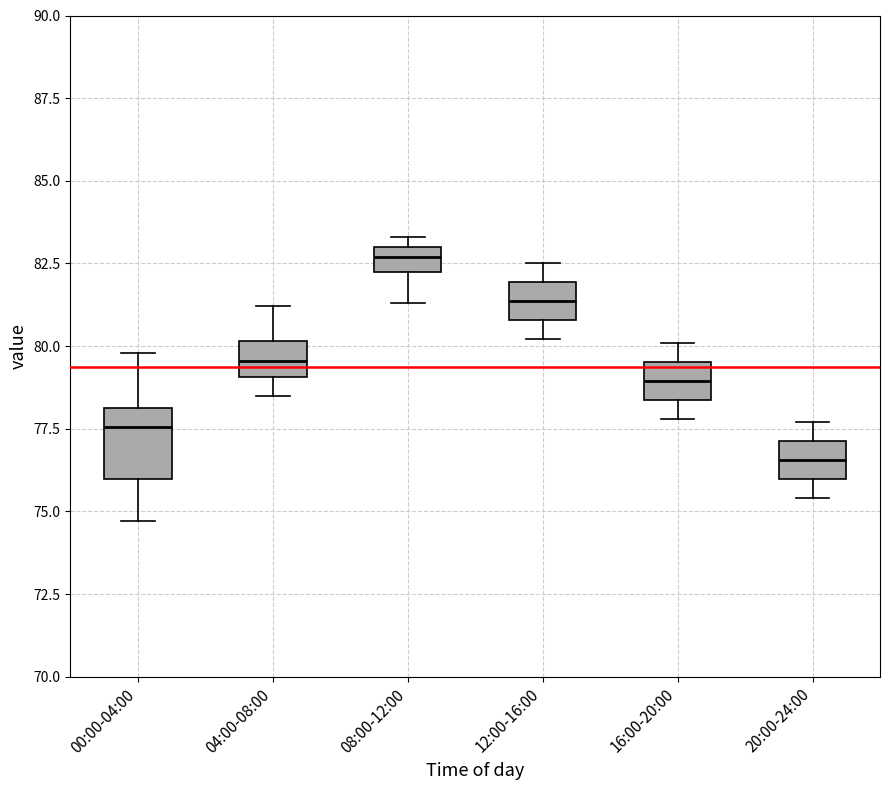

Where does the median line of the box for 16:00-20:00 sit on the y-axis? The values are not printed on the chart, so give them approximately, as read against the axis.

79.0